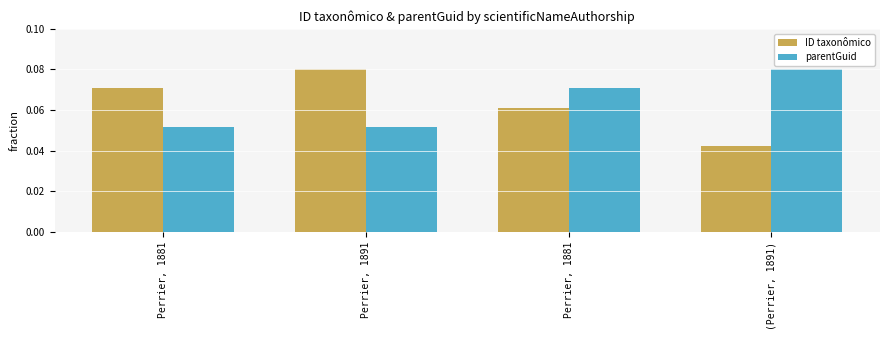

How many categories are shown in the chart?

4